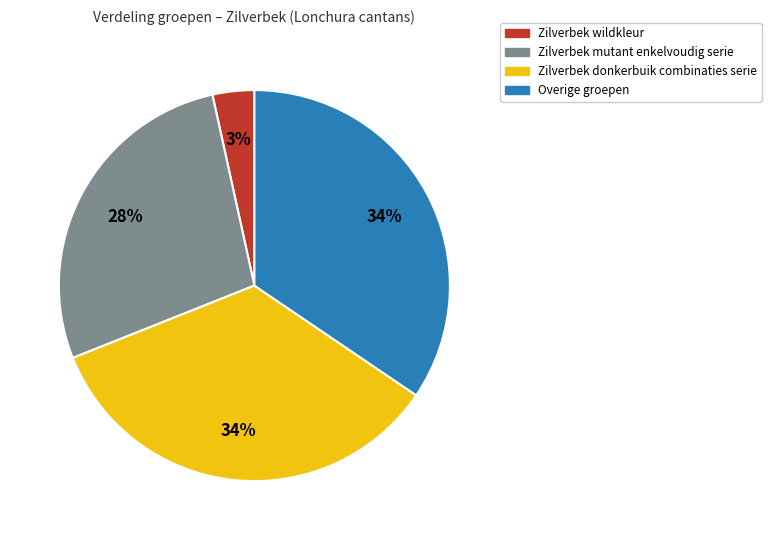

Between Overige groepen and Zilverbek wildkleur, which is larger?

Overige groepen